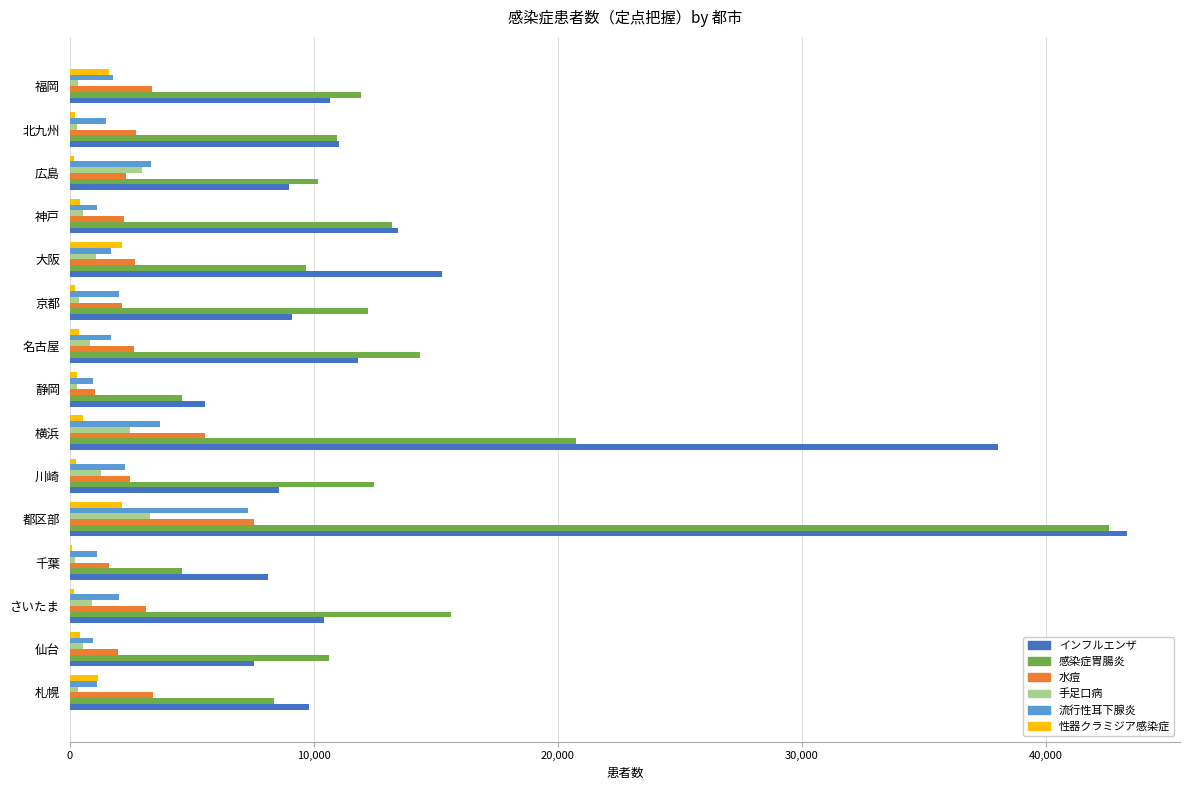

Which series changed the most between 仙台 and 千葉?

感染症胃腸炎